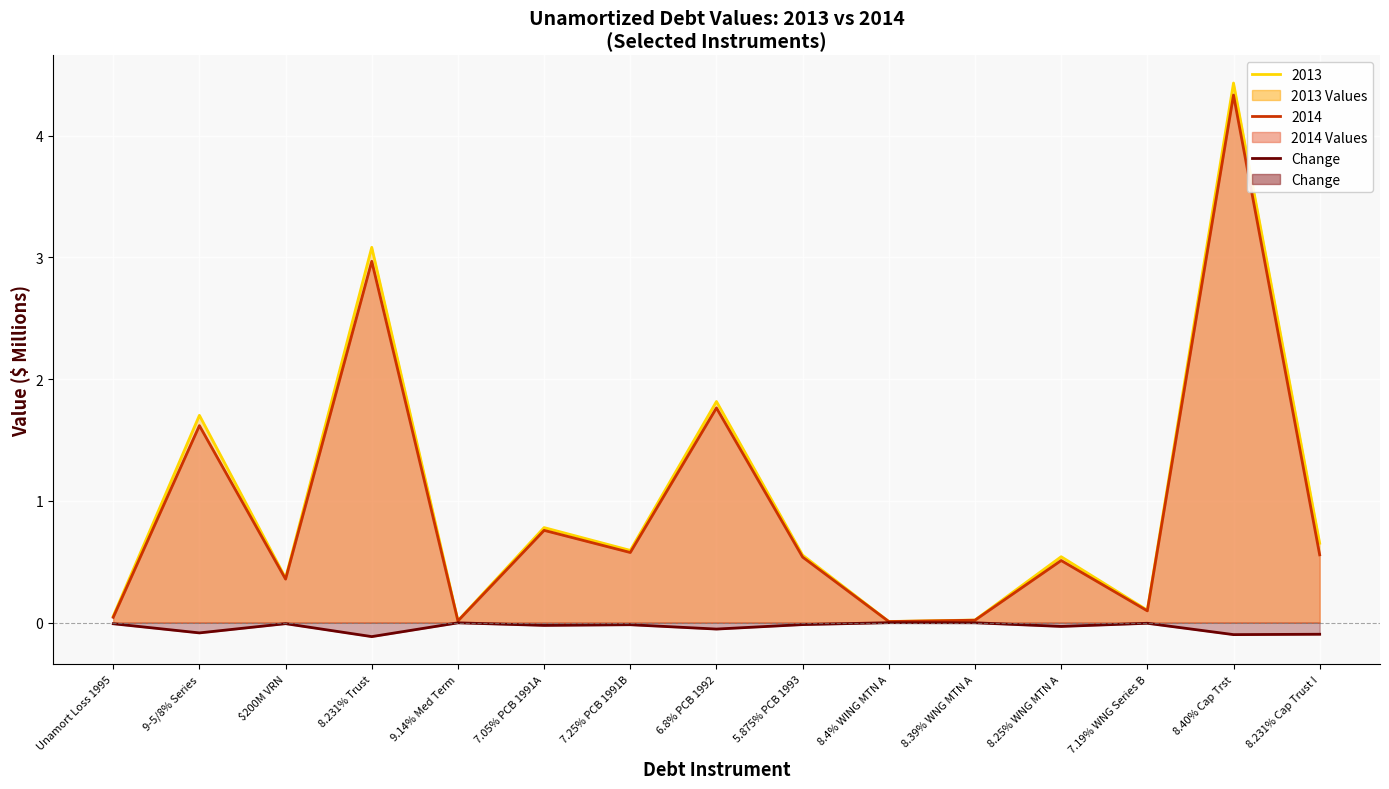

What is the label of the 12th point from the right?

8.231% Trust